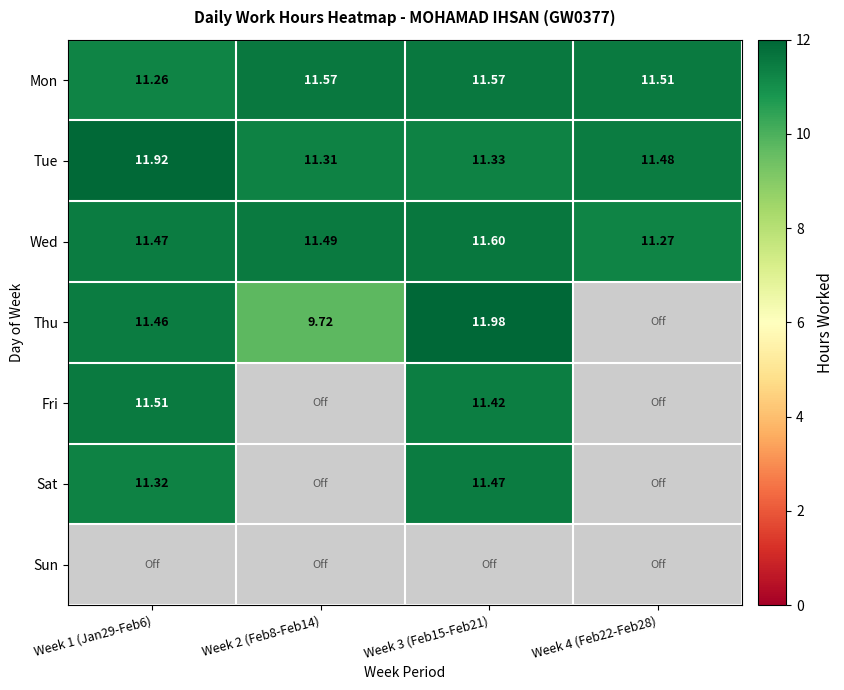

Between Week 1 (Jan29-Feb6) and Week 3 (Feb15-Feb21), which series saw the biggest shift?

Tue